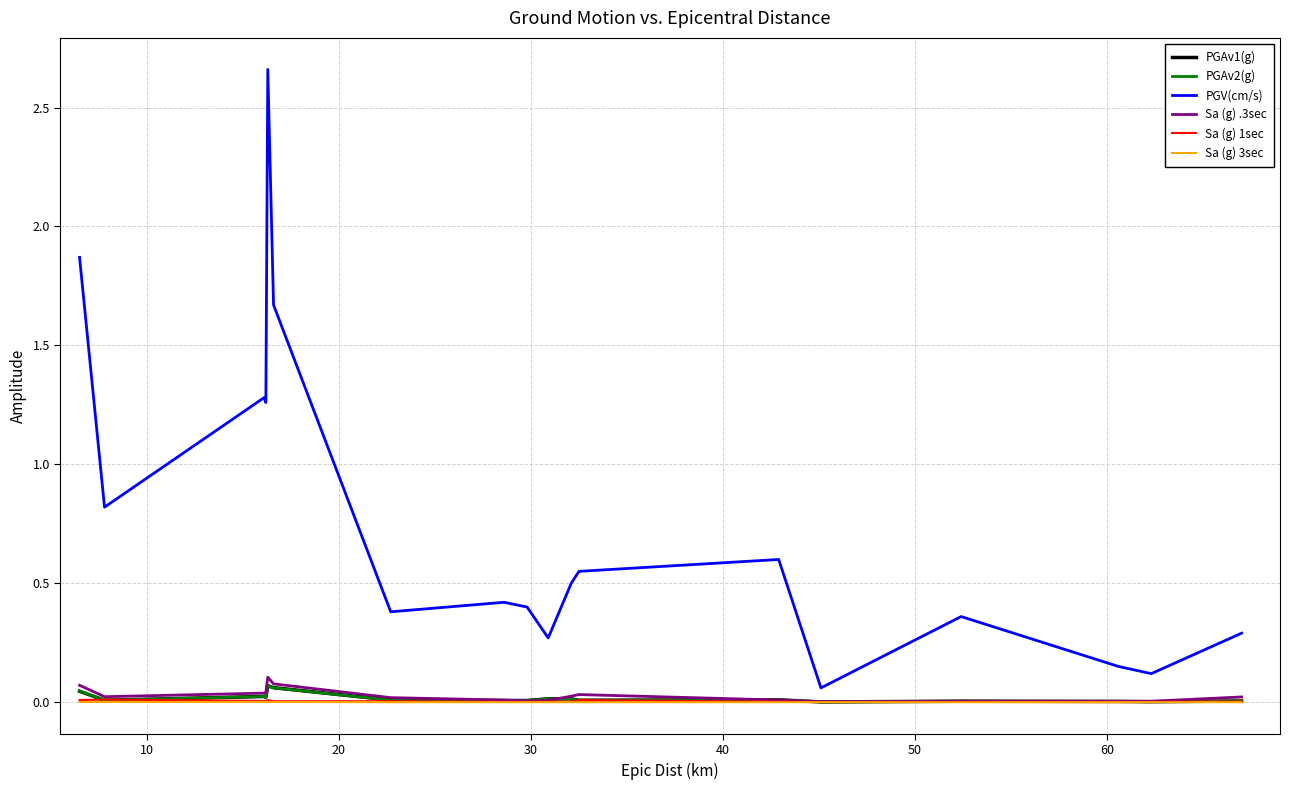

Which series has the largest total across all categories?

PGV(cm/s)